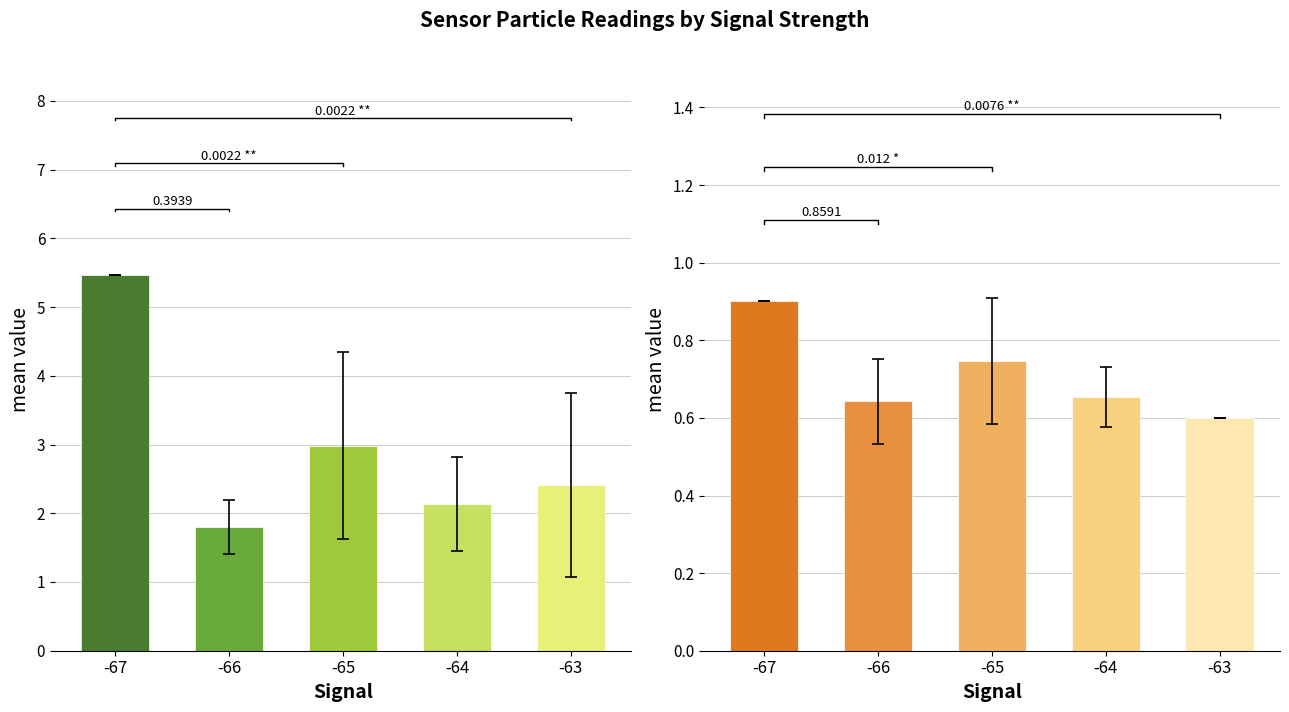

List the series in order of their peak value, lowest first.

SDS_P2, SDS_P1